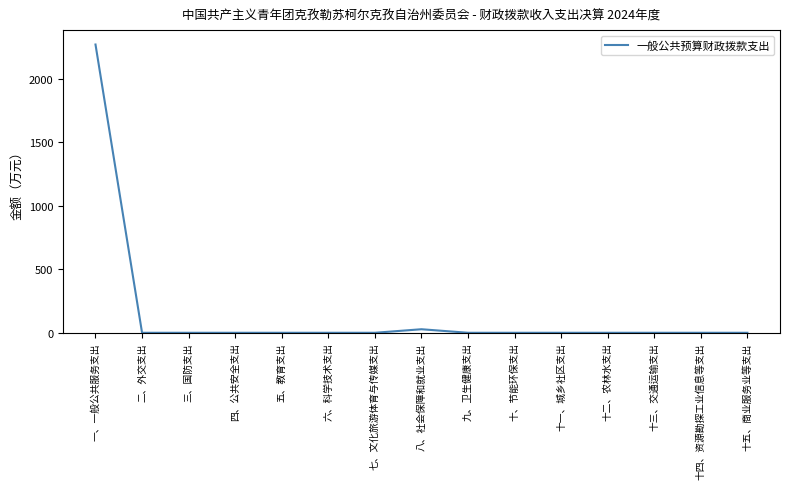

How many distinct data groups are displayed?

1